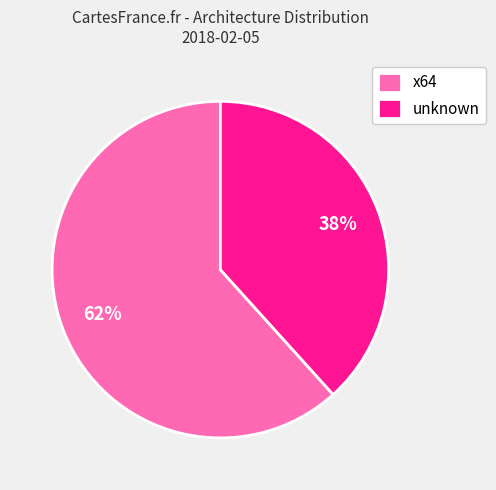

Does x64 account for over 50% of the chart?

Yes